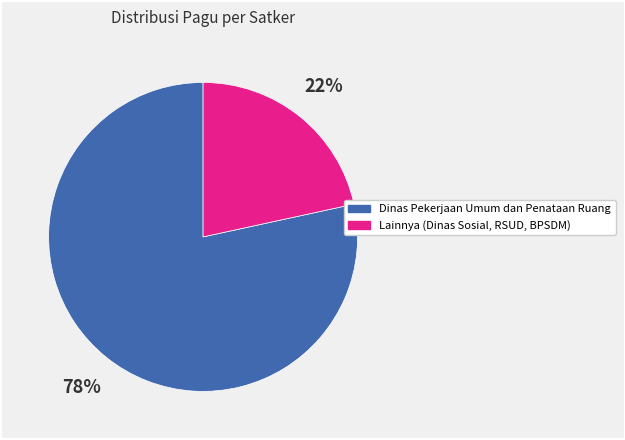

Is there a majority slice in this chart?

Yes